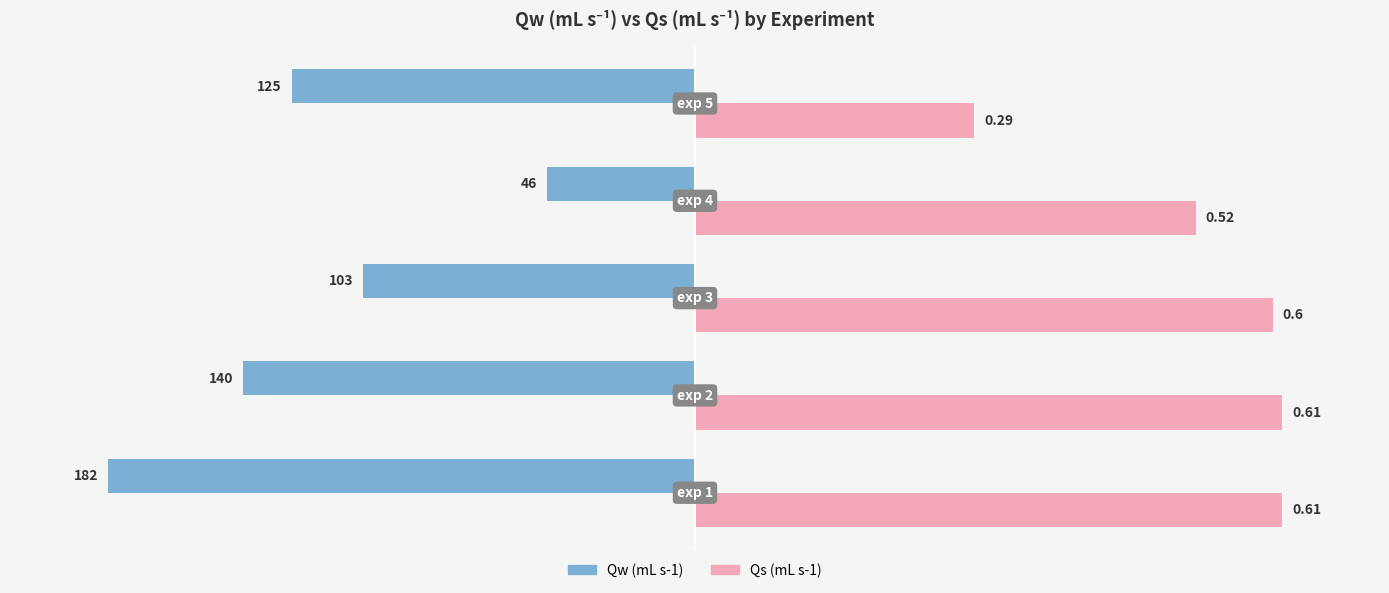

What are all the series names shown in the legend?

Qw (mL s-1), Qs (mL s-1)